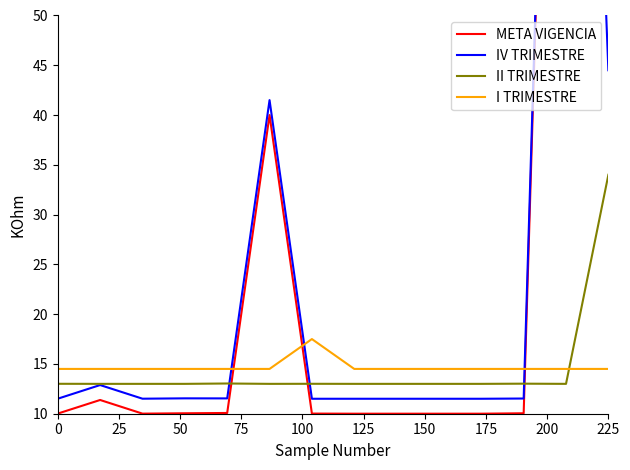

Which series ends up on top after the final intersection of II TRIMESTRE and I TRIMESTRE?

II TRIMESTRE